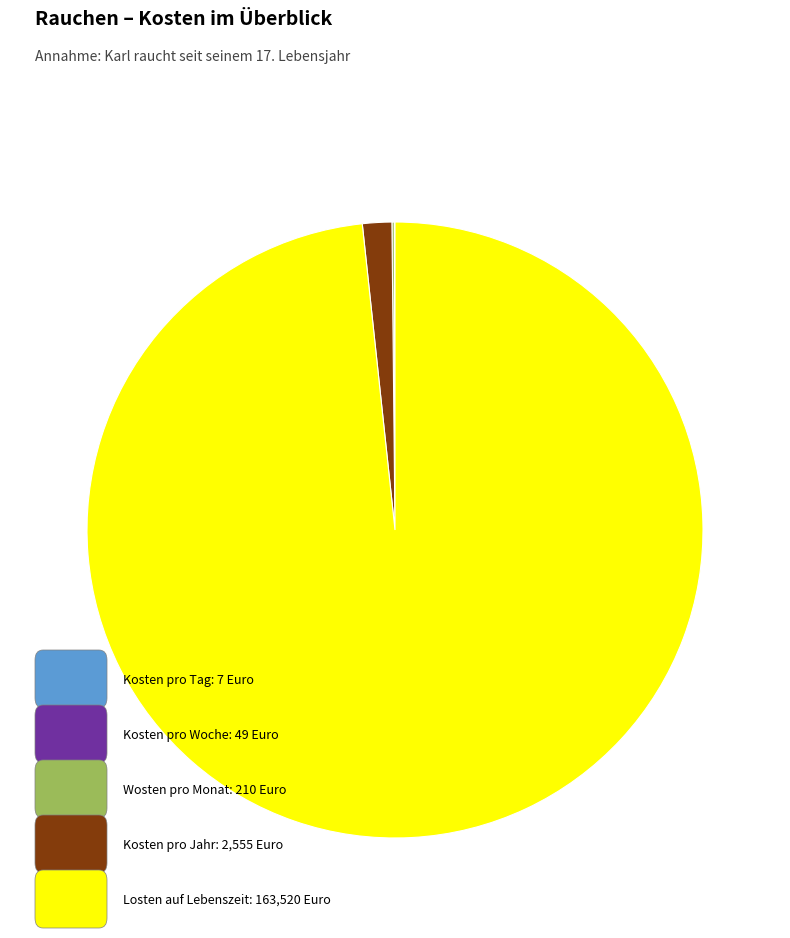

Is there any slice that represents more than half of the pie?

Yes